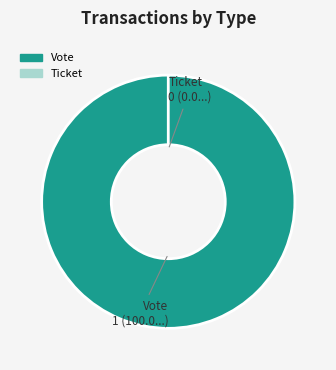

Is Ticket the majority of the pie?

No